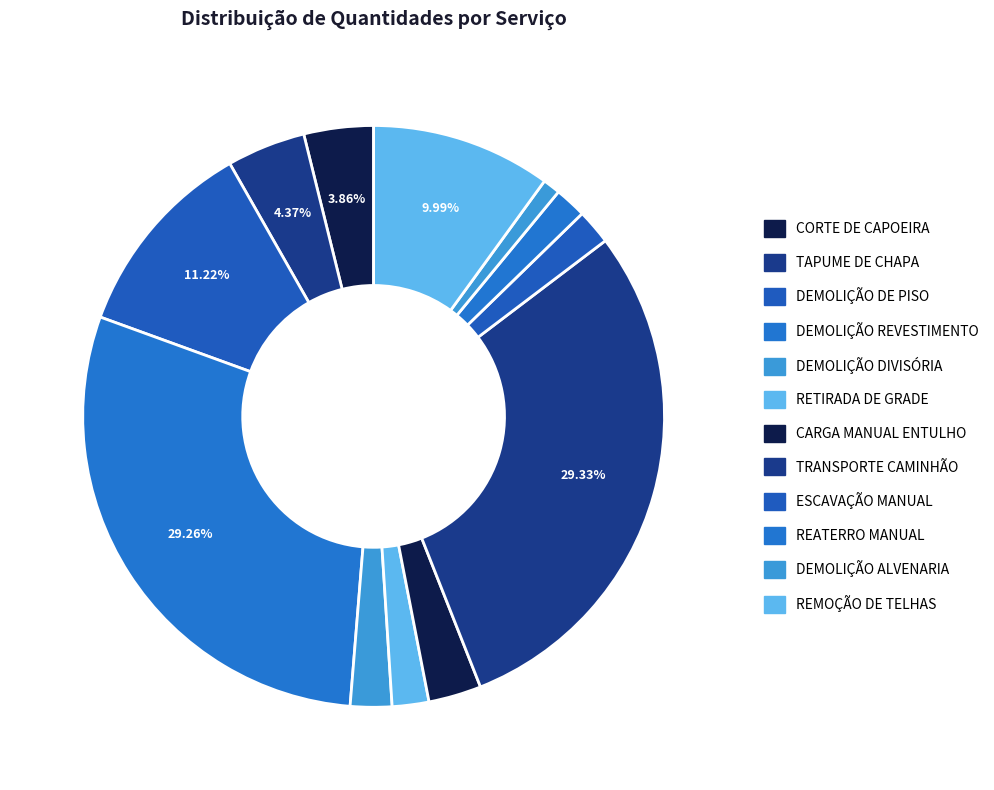

The CORTE DE CAPOEIRA slice represents 14% of the pie. True or false?

False